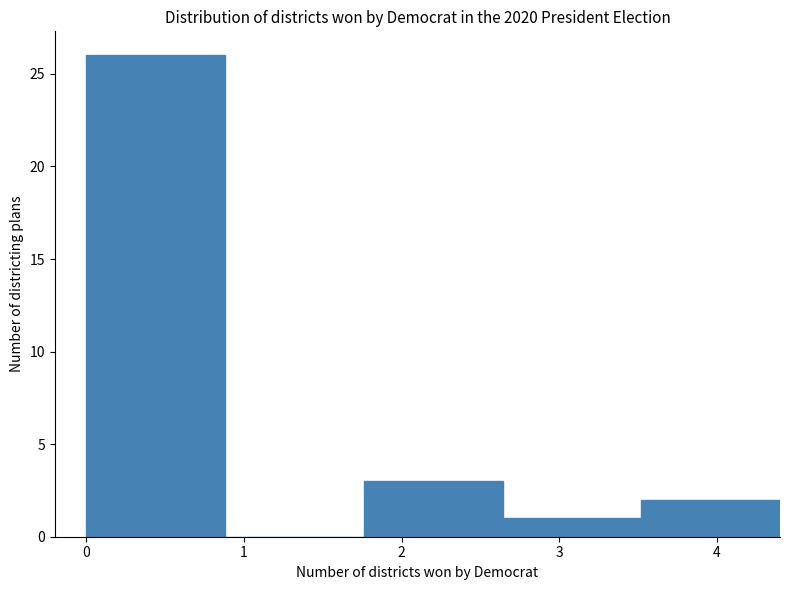

Reading left to right, extract all data points from this chart.

0=26	1=0	2=3	3=1	4=2